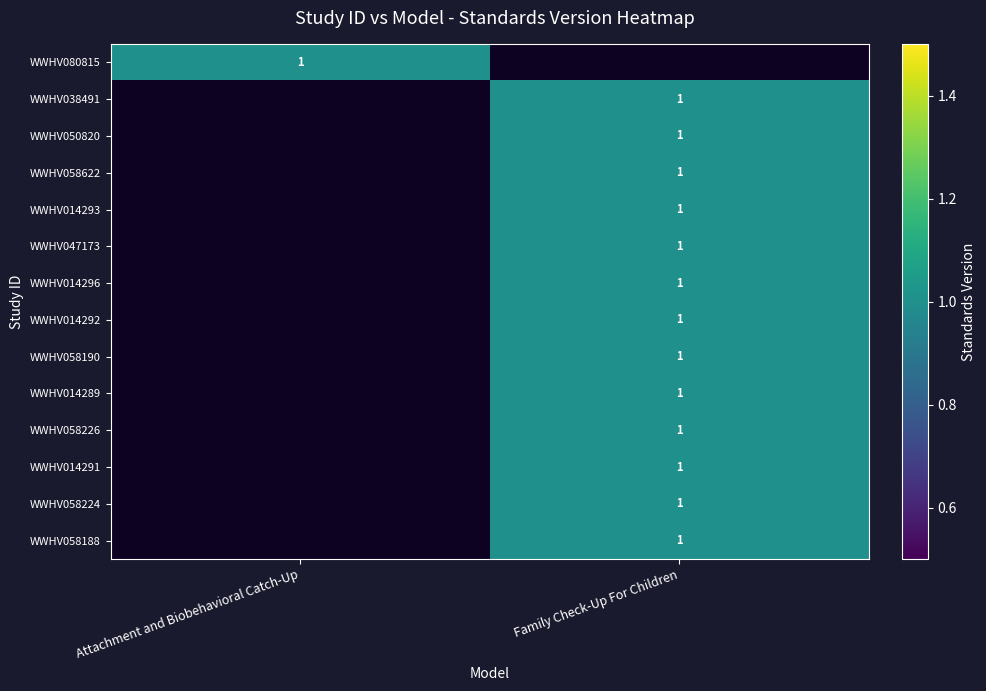

True or false: WWHV014289 has a value of 1 at Family Check-Up For Children.

True